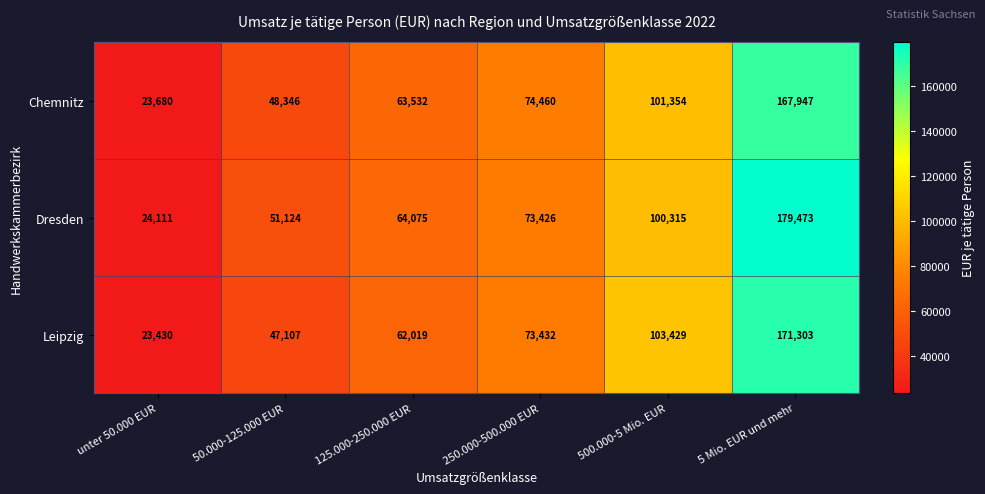

Which series changed the most between unter 50.000 EUR and 50.000-125.000 EUR?

Dresden